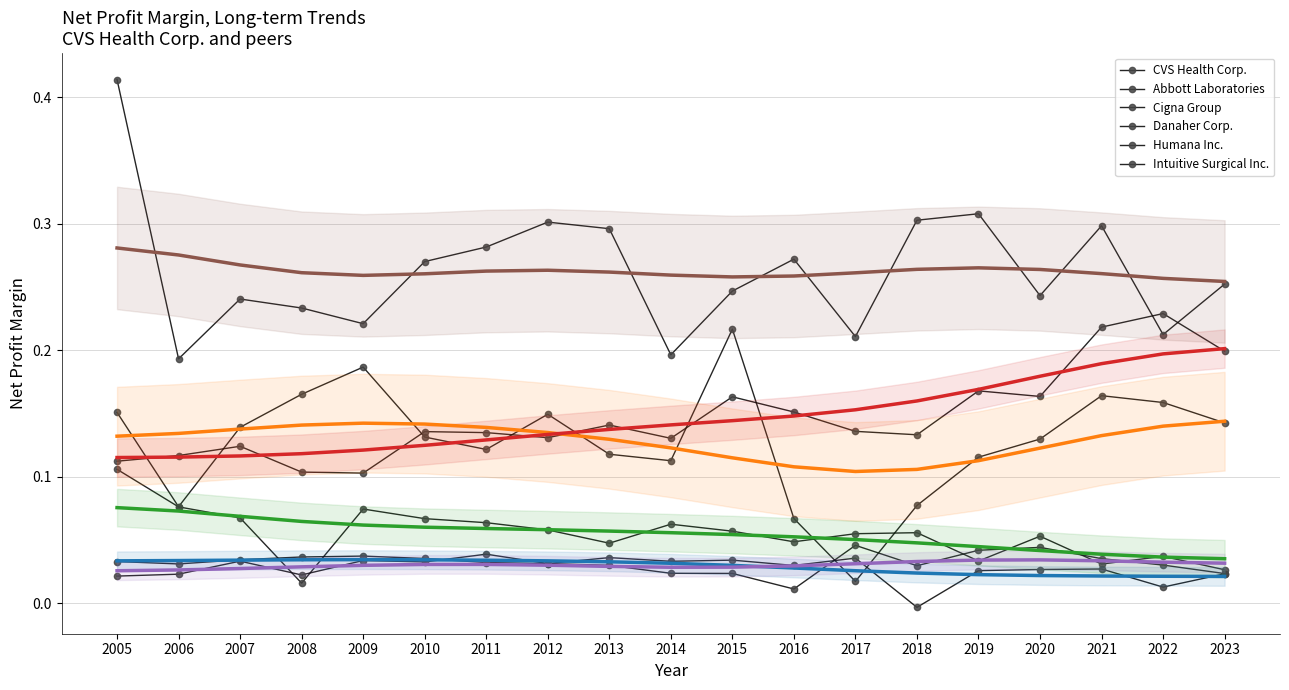

Count the number of data series in this chart.

6